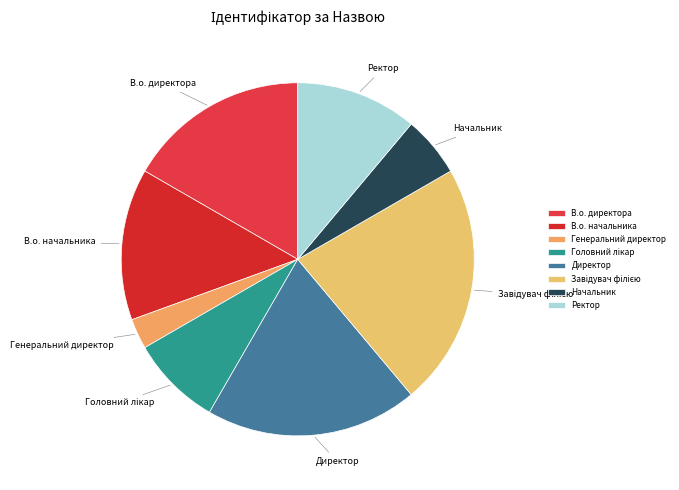

Between Генеральний директор and В.о. начальника, which is larger?

В.о. начальника